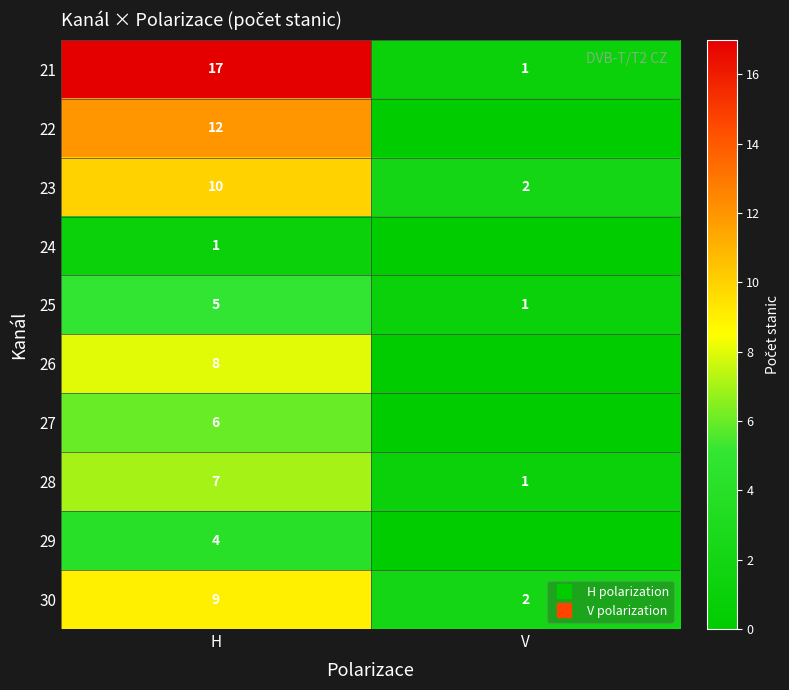

Which series has the largest total across all categories?

21